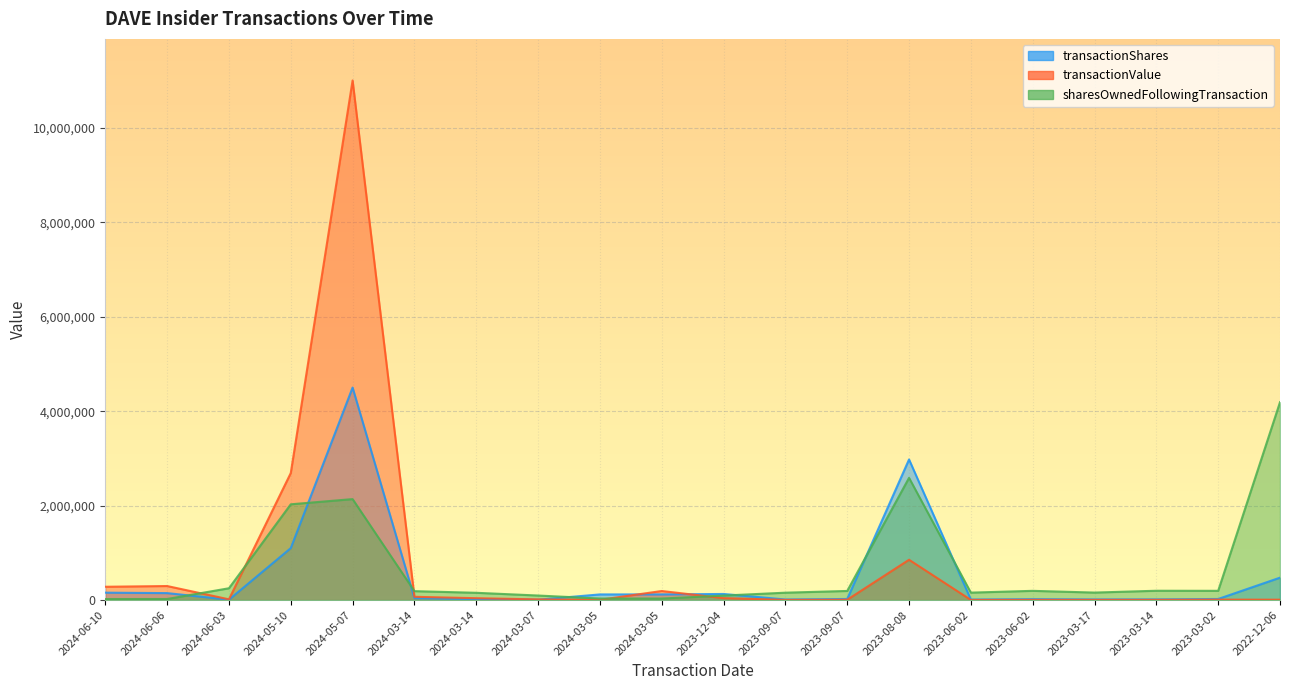

What is the minimum value for transactionValue?

2943.5